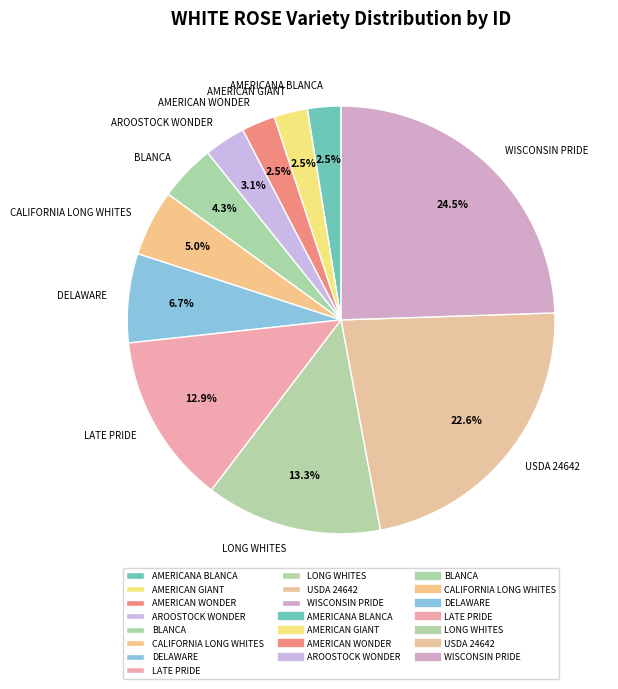

Which has a higher value, AMERICAN GIANT or AROOSTOCK WONDER?

AROOSTOCK WONDER